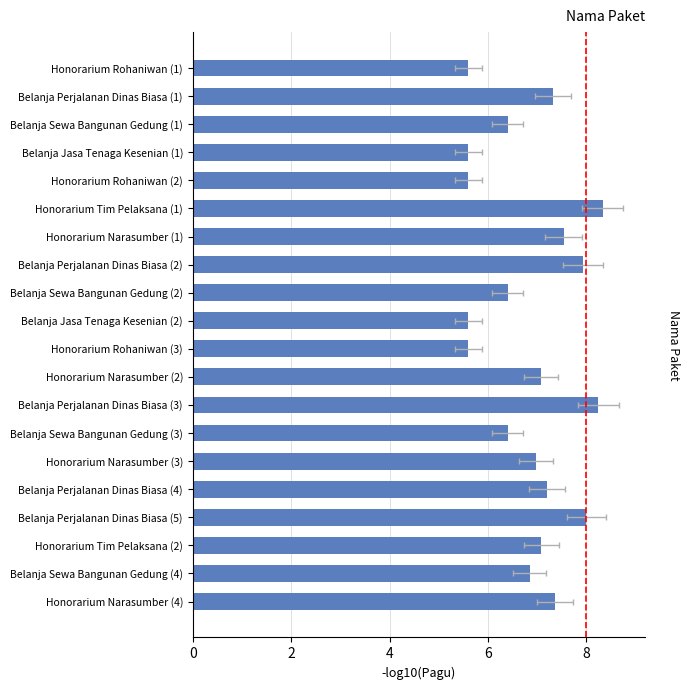

Which has a higher value, Honorarium Narasumber (3) or Belanja Sewa Bangunan Gedung (2)?

Honorarium Narasumber (3)